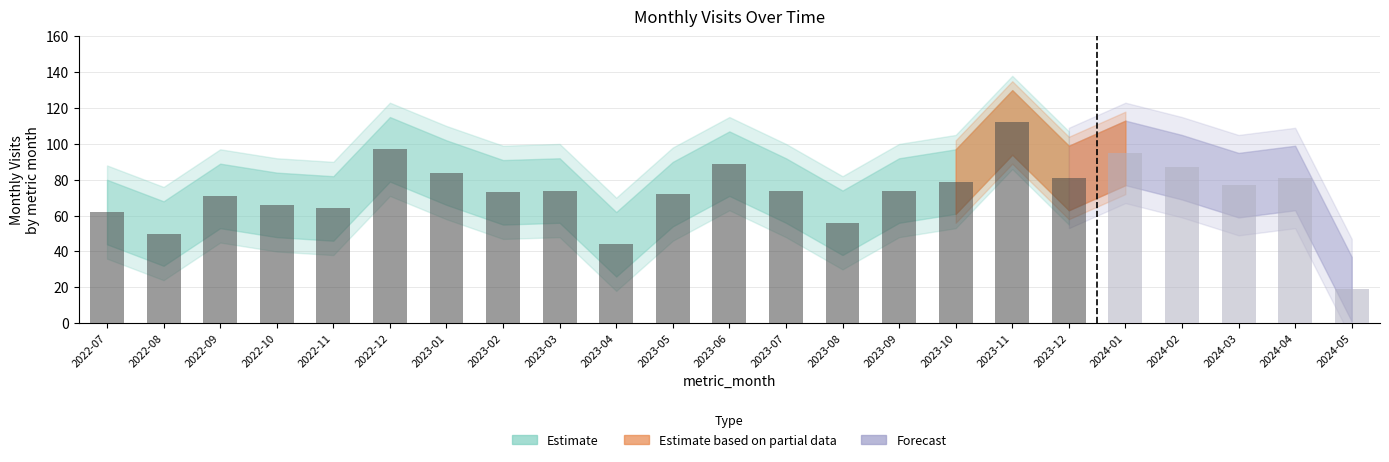

What is the sum of the values at 2024-03 and 2022-08?

127